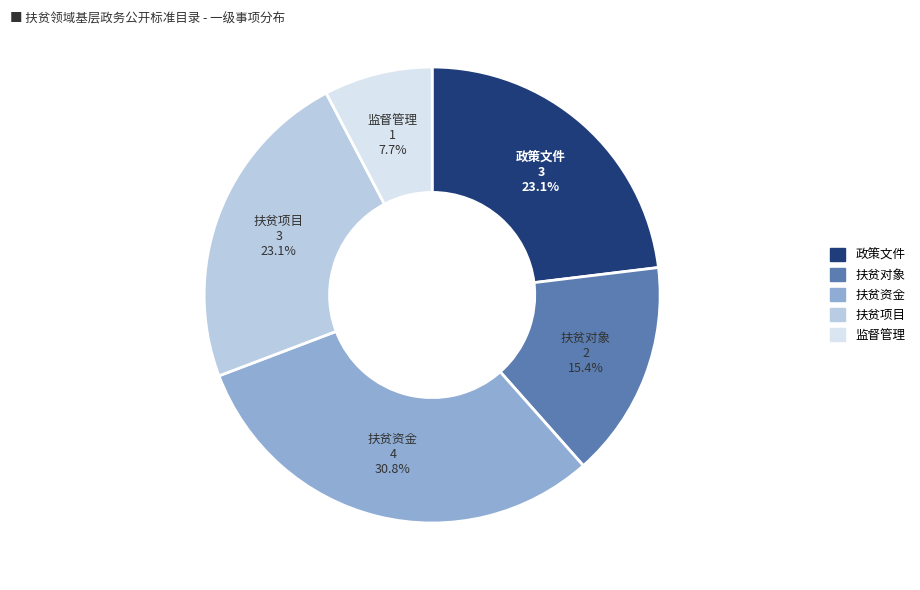

Does any single category account for the majority?

No